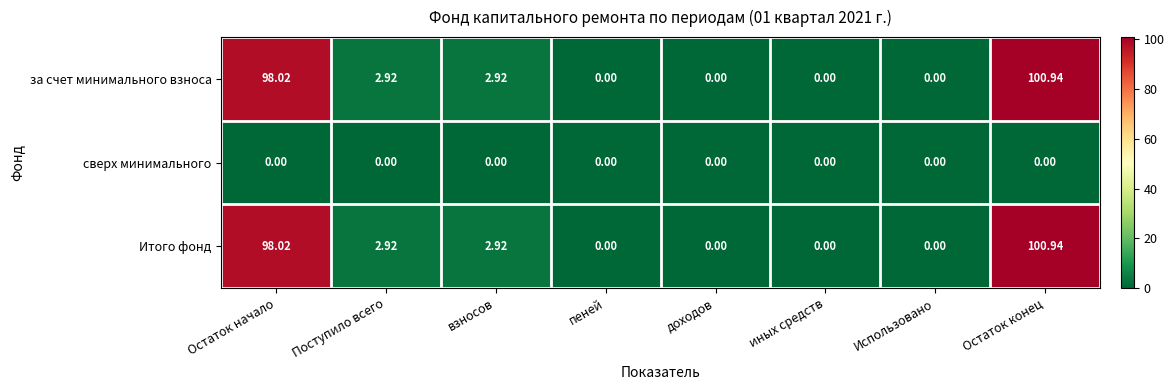

At which label does Итого фонд first exceed 2?

Остаток начало